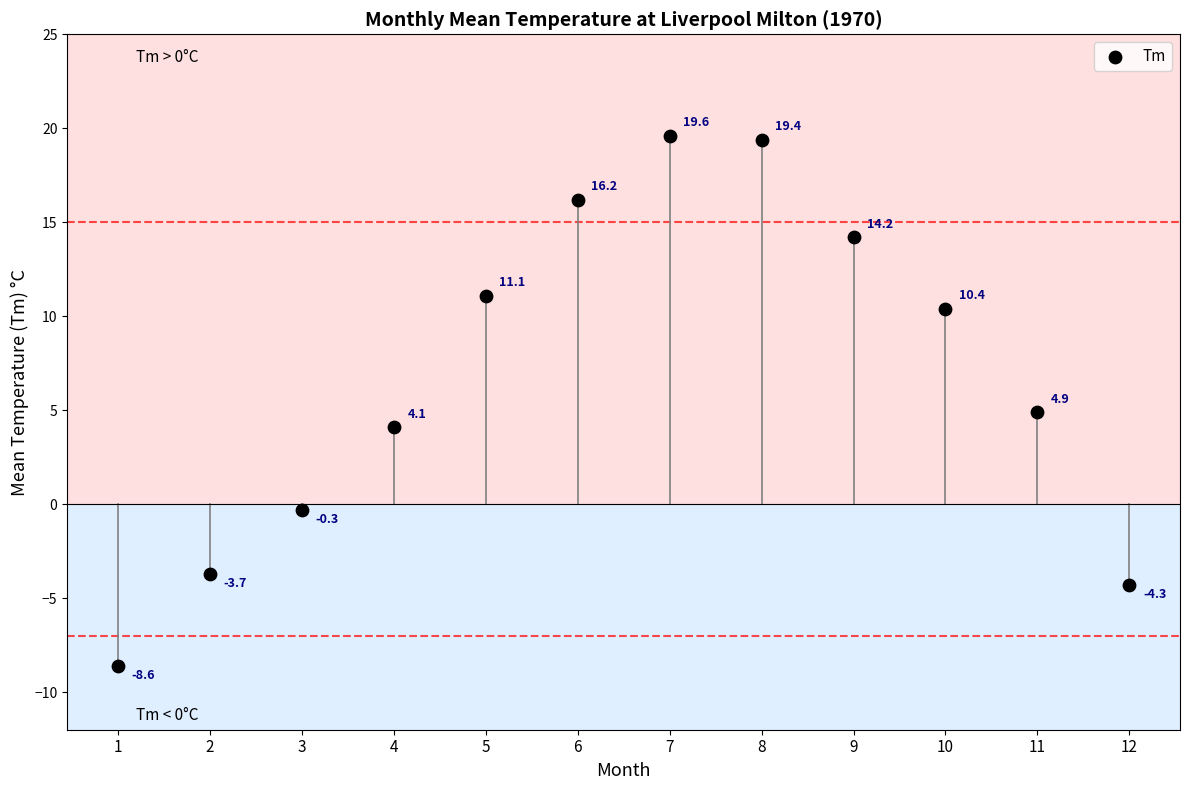

What Y value in the scatter plot is closest to 5?

4.9